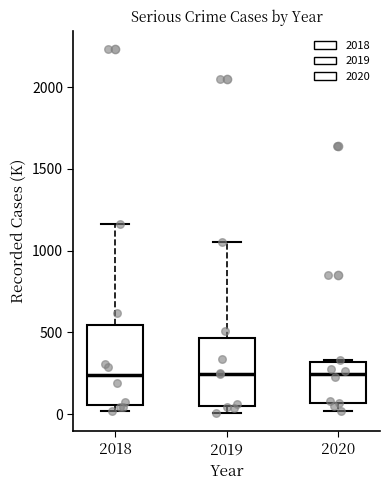

Reading left to right, read every box against the y-axis: the position of its median line, the range the box covers, and the ends of its whiskers. The values are not printed on the chart, so give them approximately, as read against the axis.

2018: median 250, box 50 to 550, whiskers 0 to 1150
2019: median 250, box 50 to 450, whiskers 0 to 1050
2020: median 250, box 50 to 300, whiskers 0 to 350